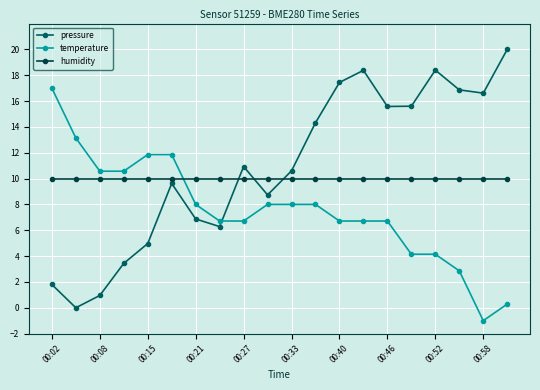

What is the value of the pressure point at the 6th from the left?

9.6